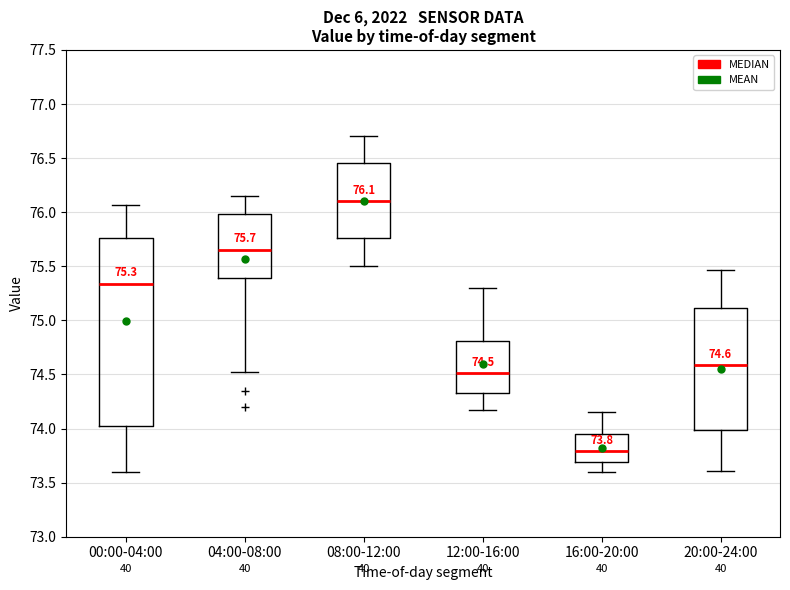

Which box is the tallest, from its lower edge to its upper edge?

00:00-04:00